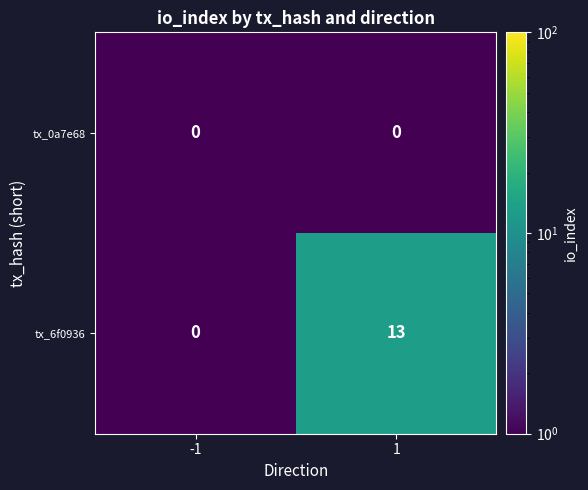

What is the difference between the tx_6f0936 values at 1 and -1?

13